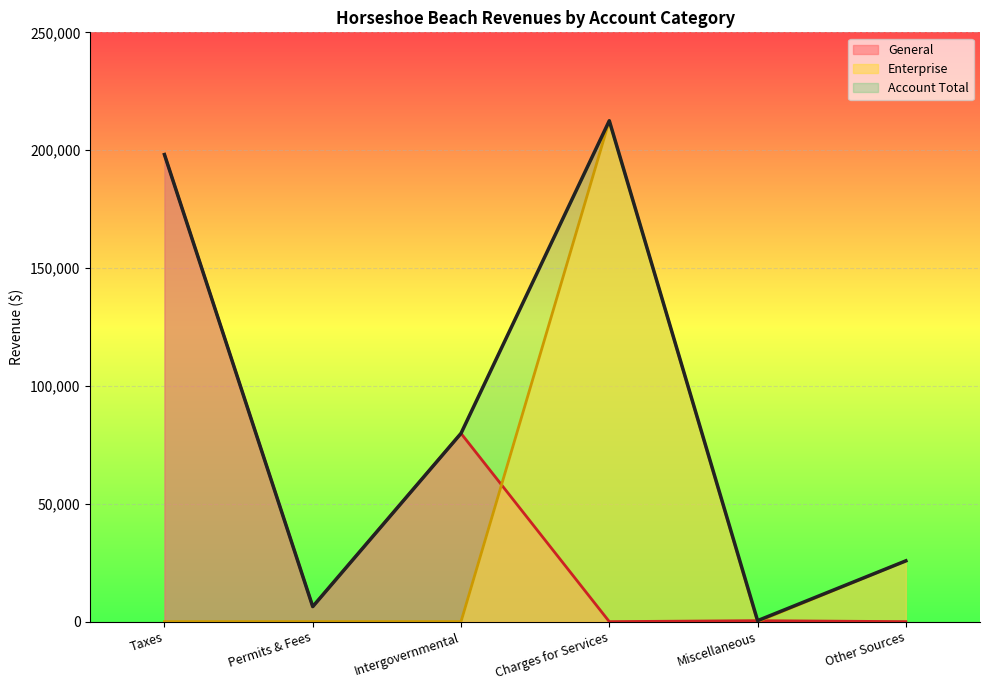

What is the difference between the Enterprise values at Intergovernmental and Other Sources?

25789